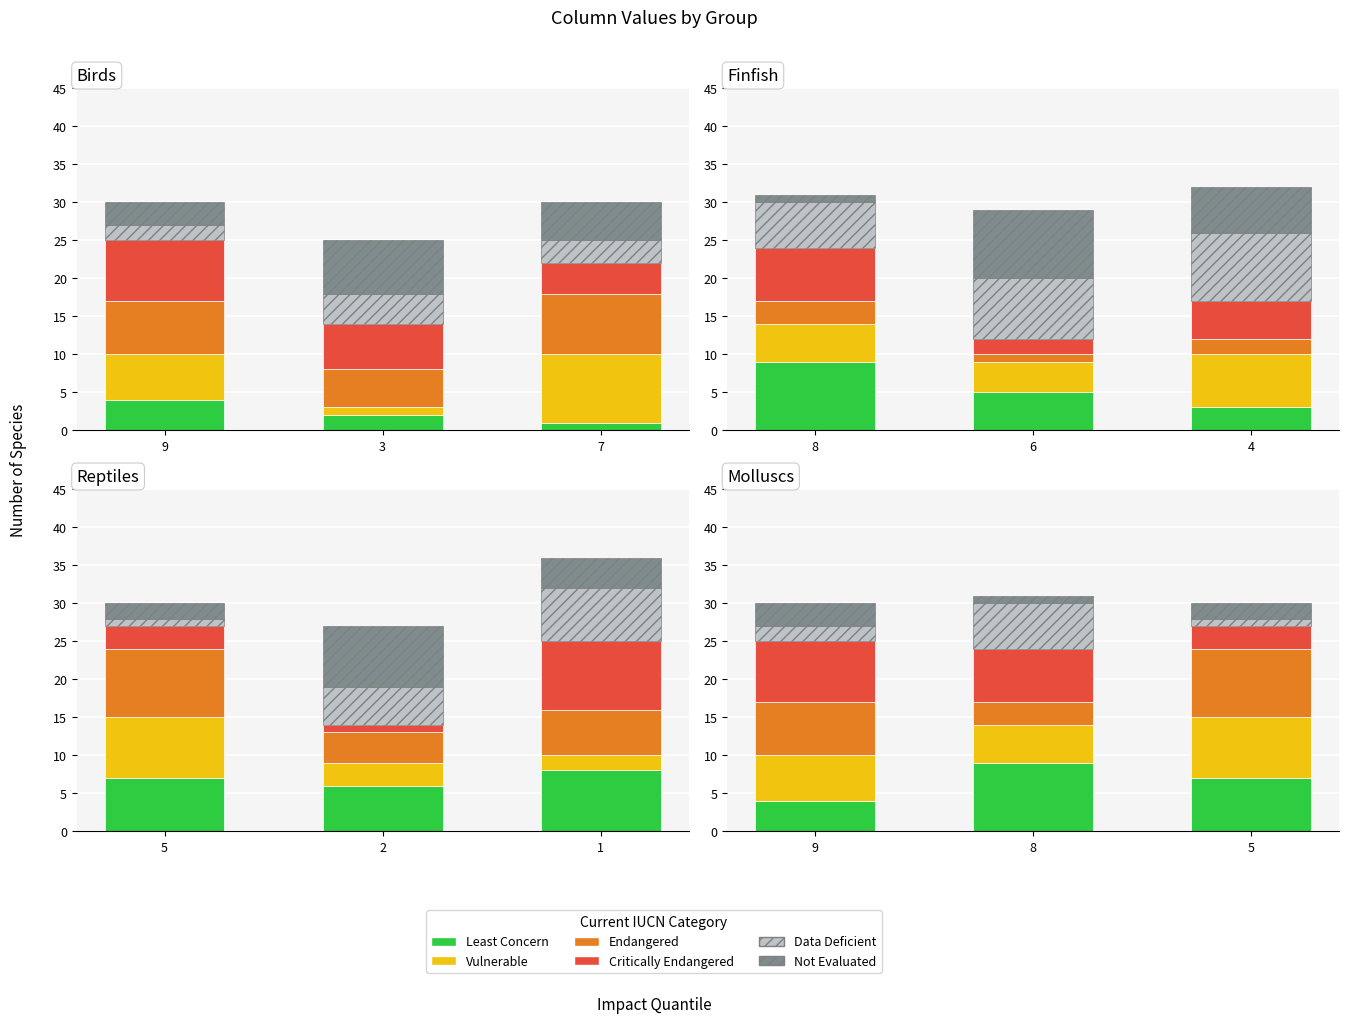

What is the maximum value for Least Concern?

9